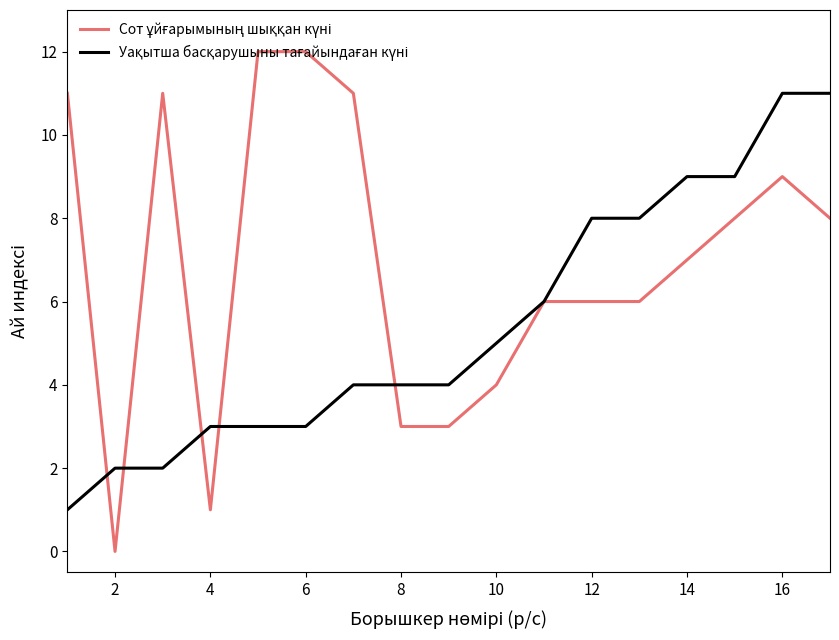

Does the chart have visible grid lines?

No